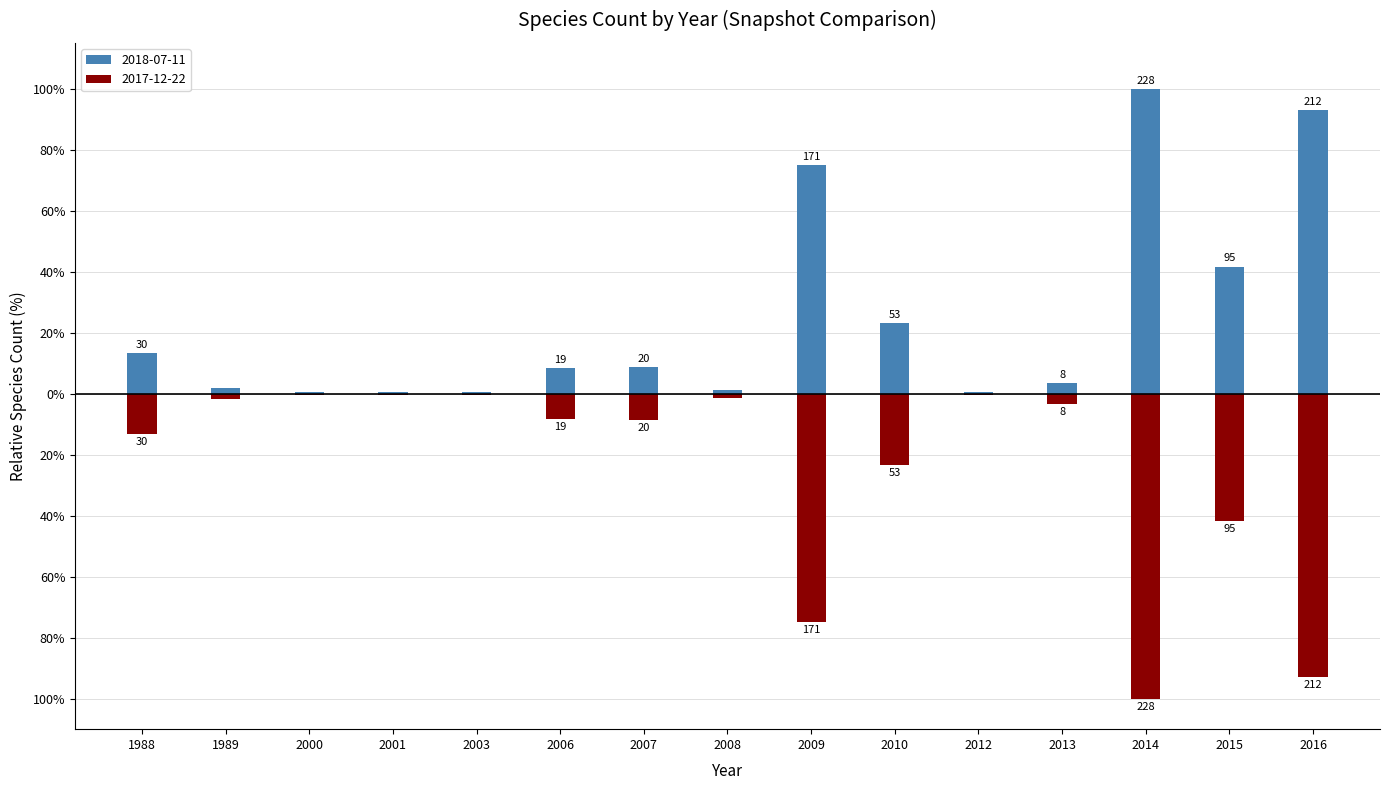

What is the value of the 2018-07-11 bar at the 9th from the left?

75.0